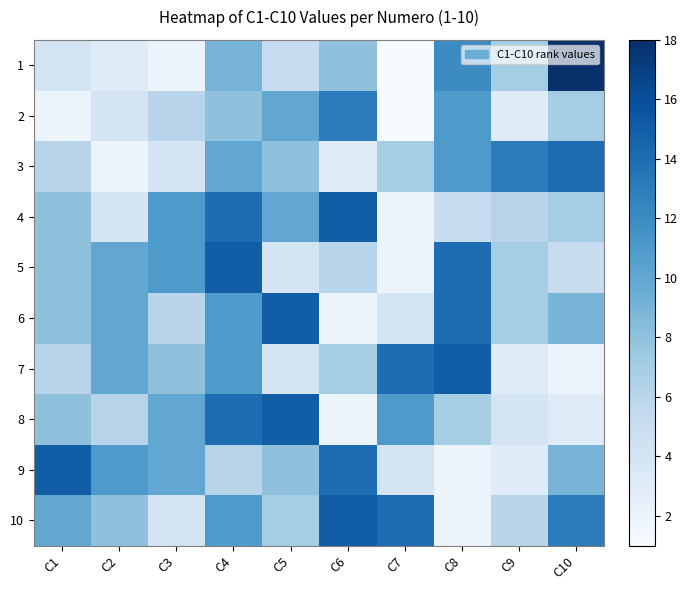

At which category is the sum across all series the highest?

C4